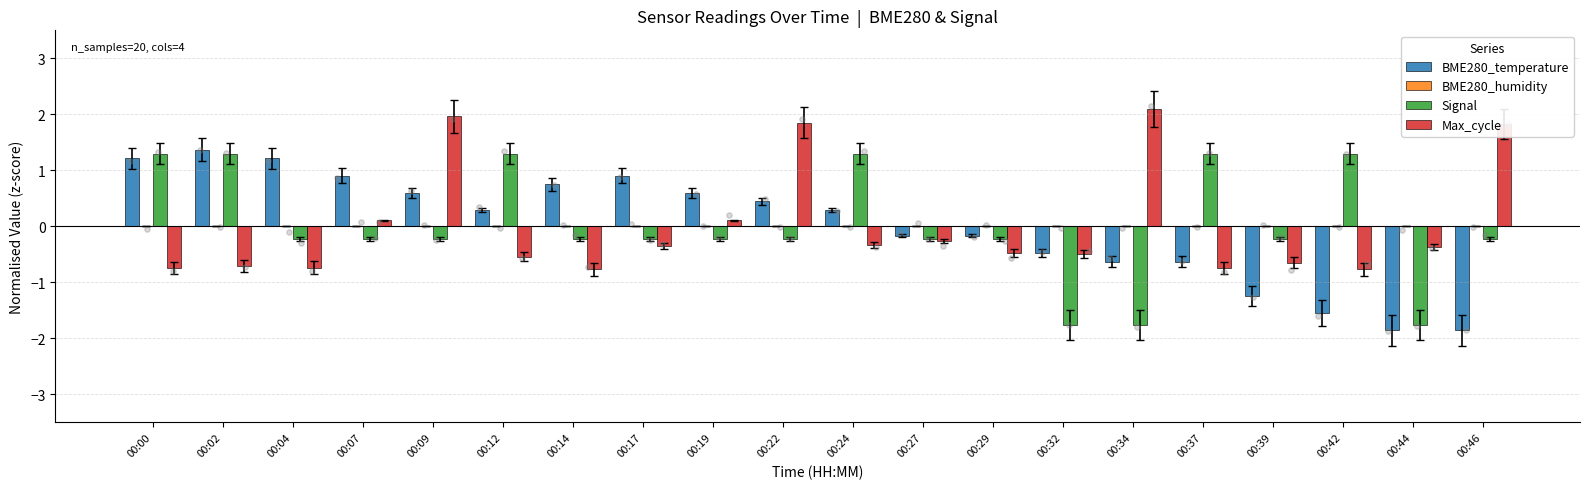

At how many categories does at least one series exceed 1?

11